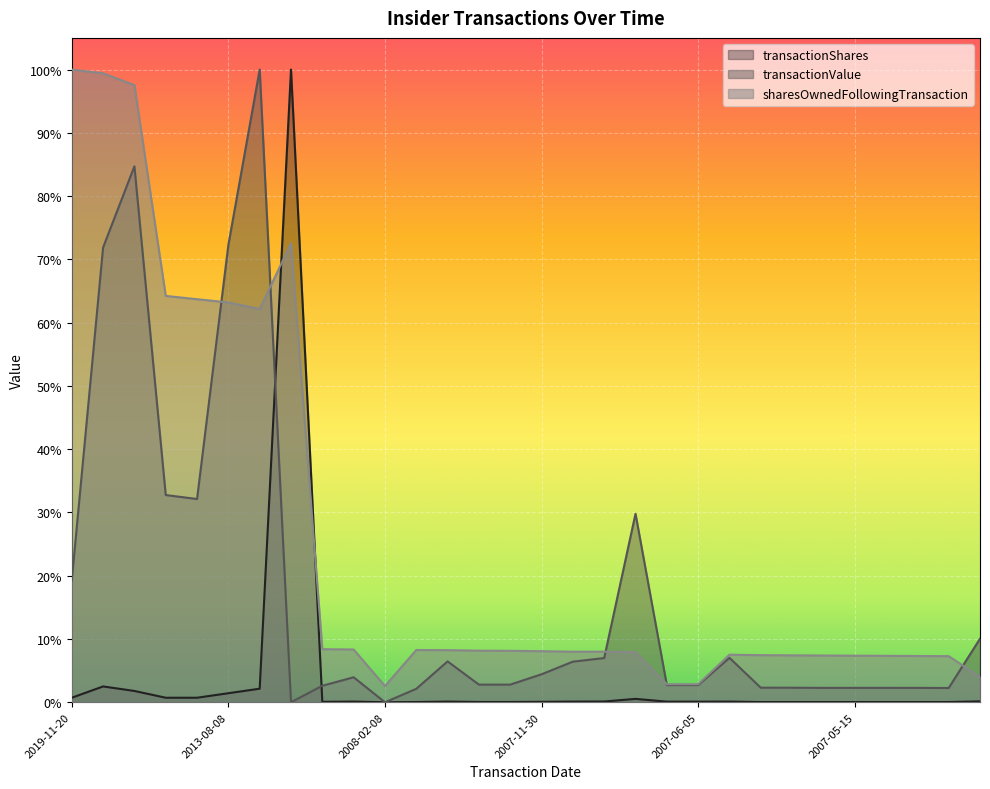

What is the label of the 13th point from the right?

2007-11-21